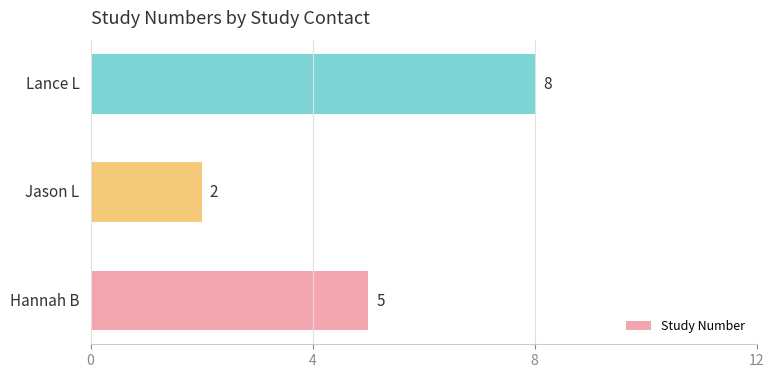

What is the maximum value shown in the chart?

8